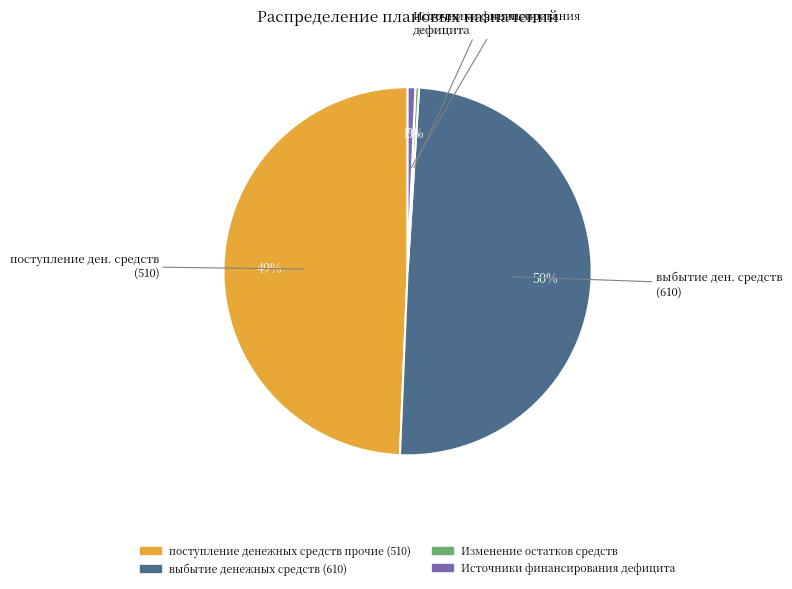

Count the number of slices in the pie.

4